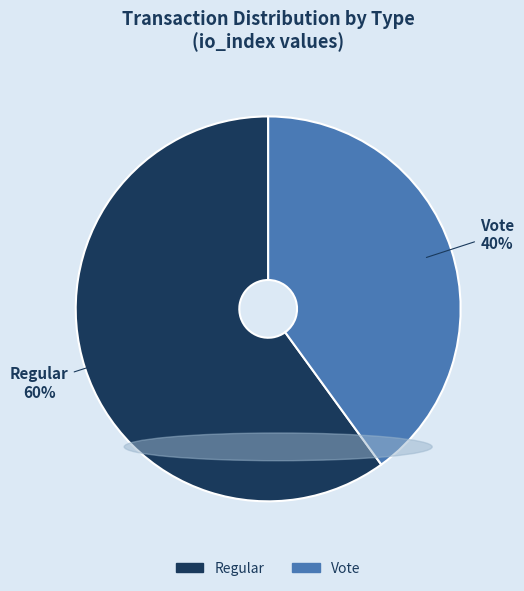

How many slices are in this pie chart?

2